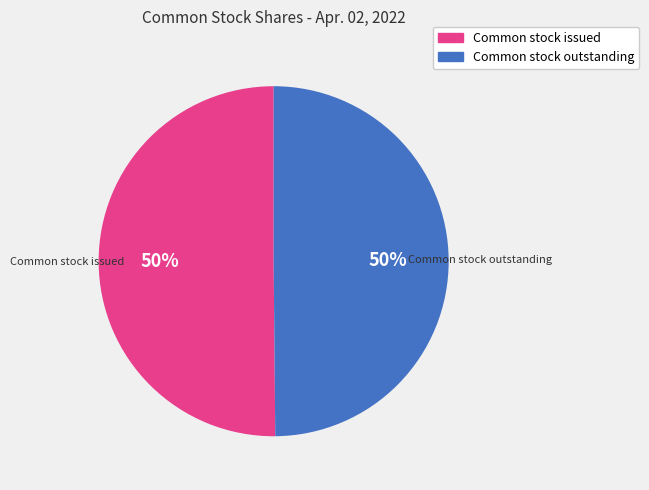

To the nearest percent, what is the average slice percentage?

50%